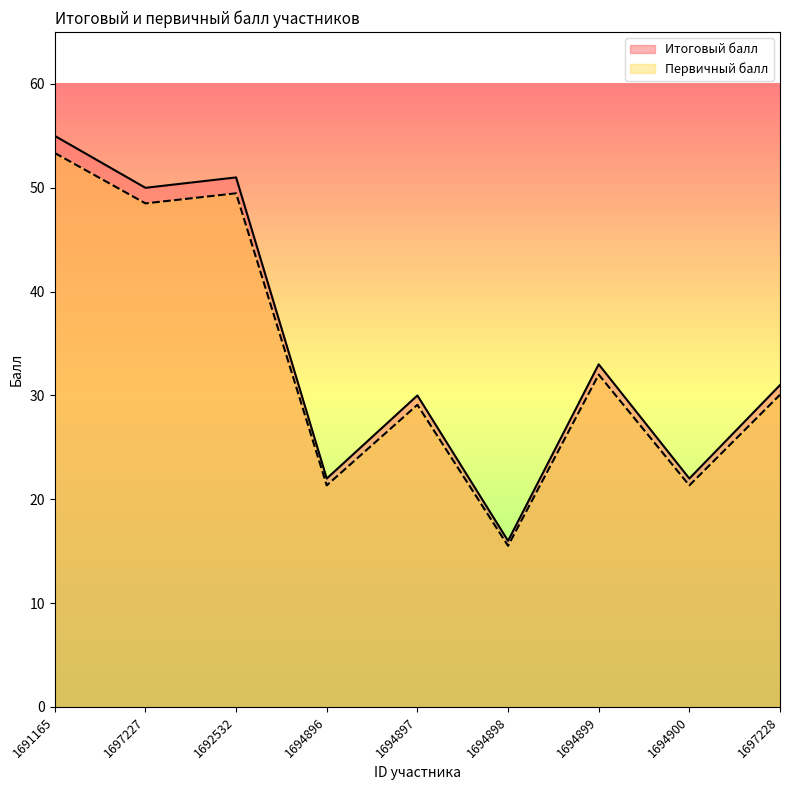

At which category does the chart reach its peak across all series?

1691165